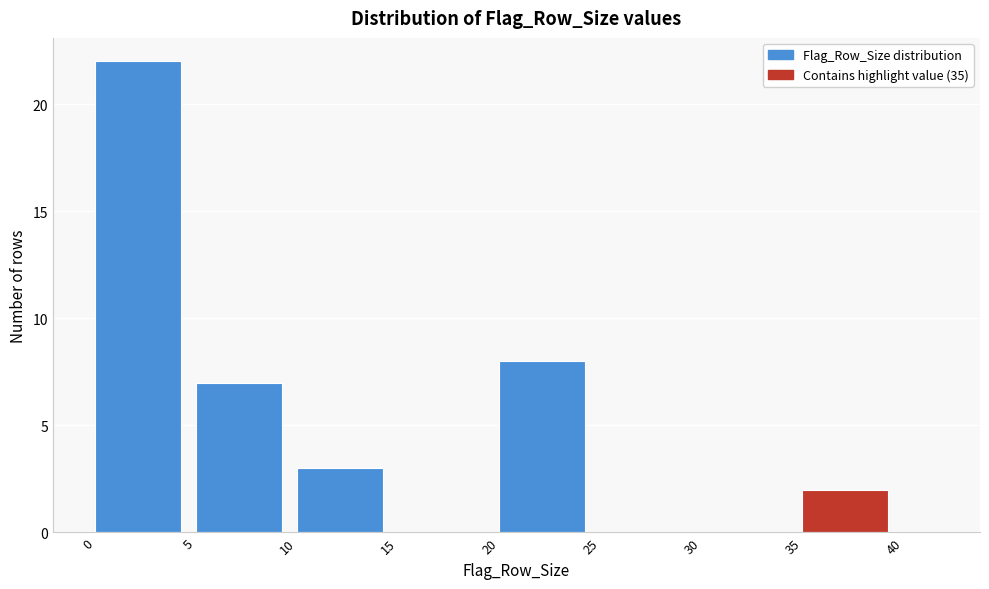

How tall is the bar that spans 5 to 10 on the x-axis? The values are not printed on the chart, so give them approximately, as read against the axis.

7